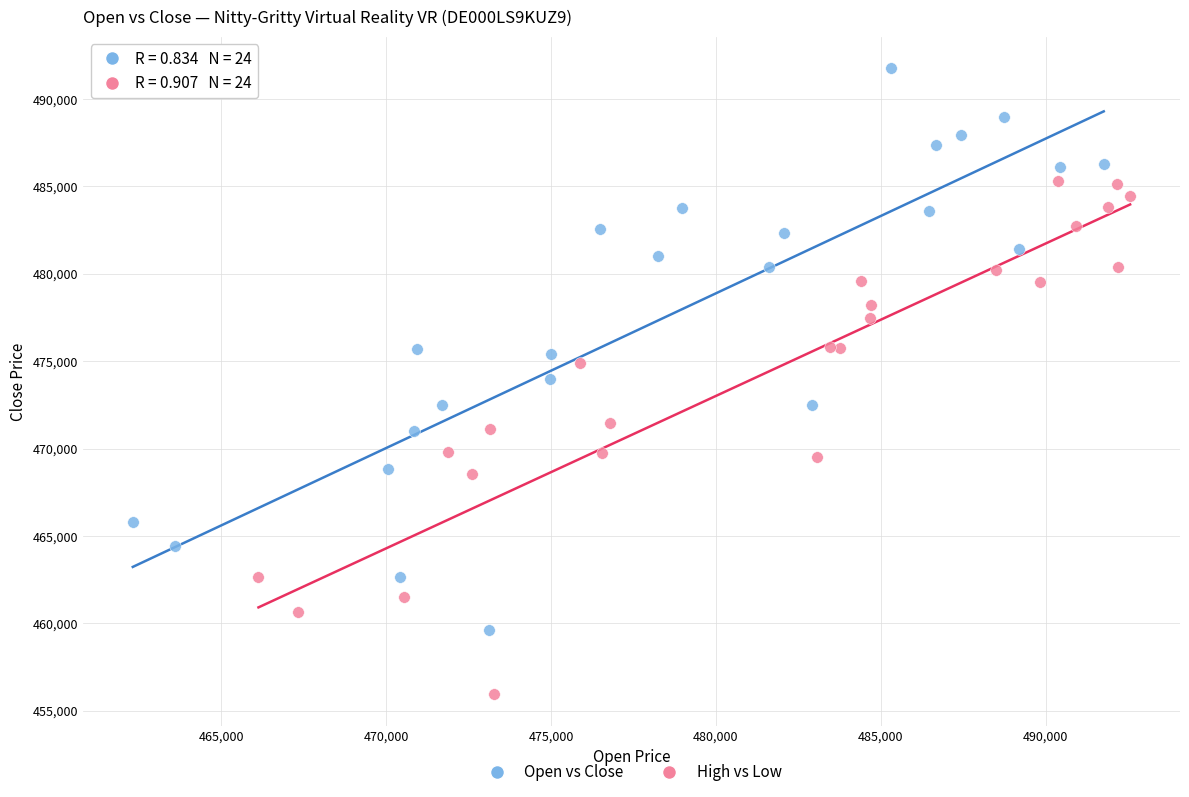

Which series reaches the maximum Y coordinate?

Open vs Close